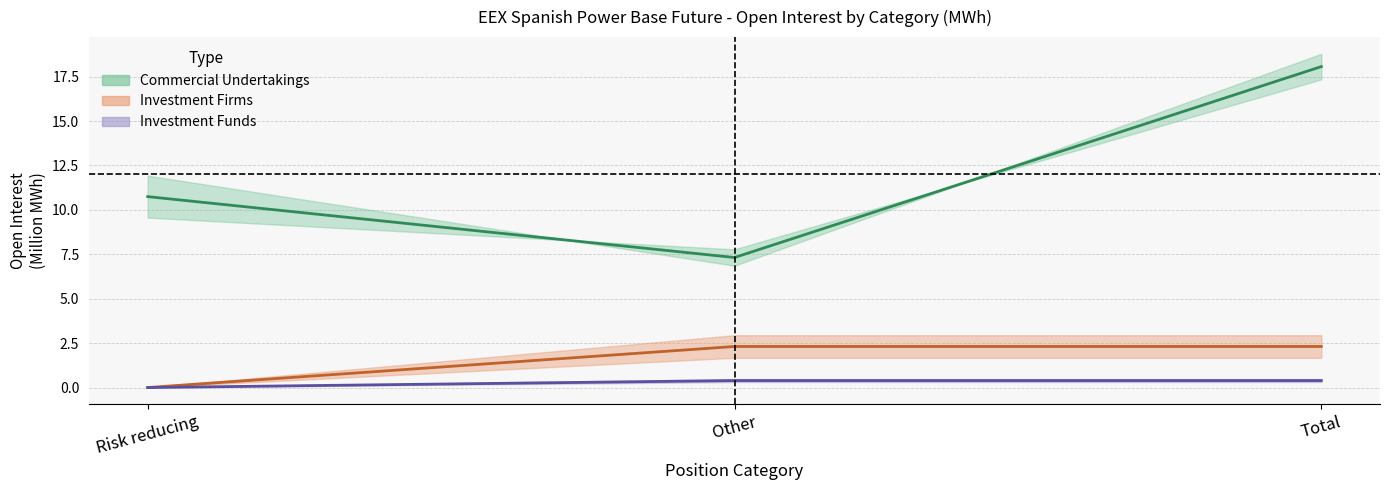

Rank the categories by Investment Firms Long value from highest to lowest.

Other, Total, Risk reducing